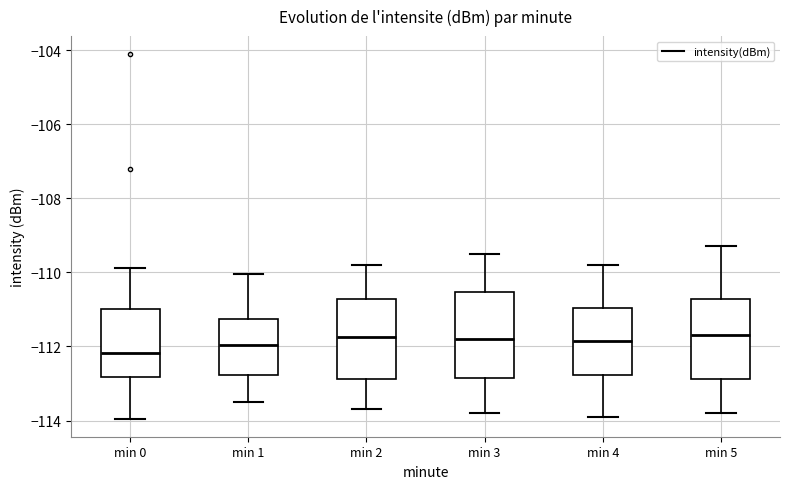

Which box's median line is the lowest?

min 0